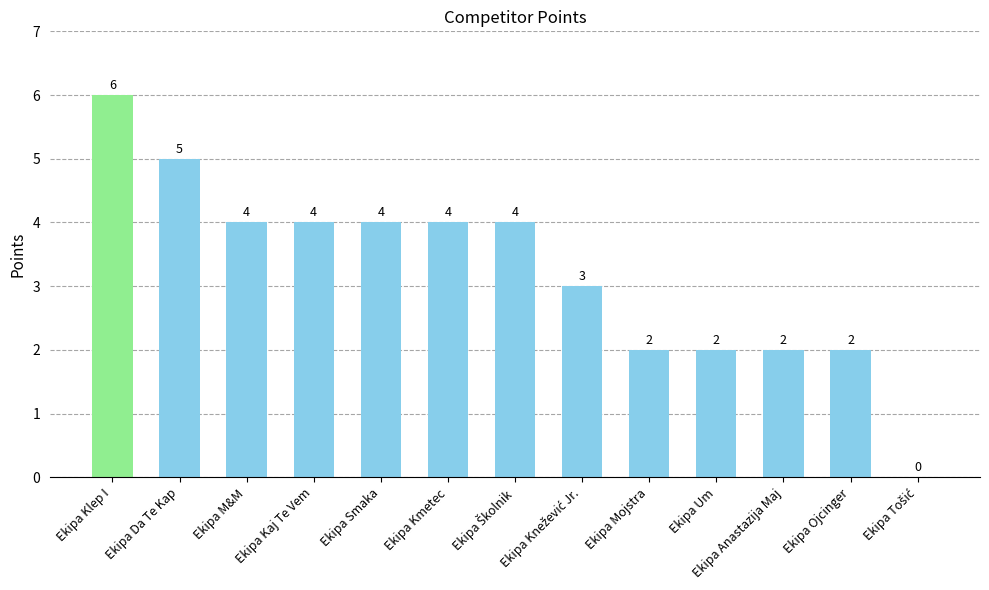

What is the ratio of the value at Ekipa M&M to the value at Ekipa Smaka?

1.0